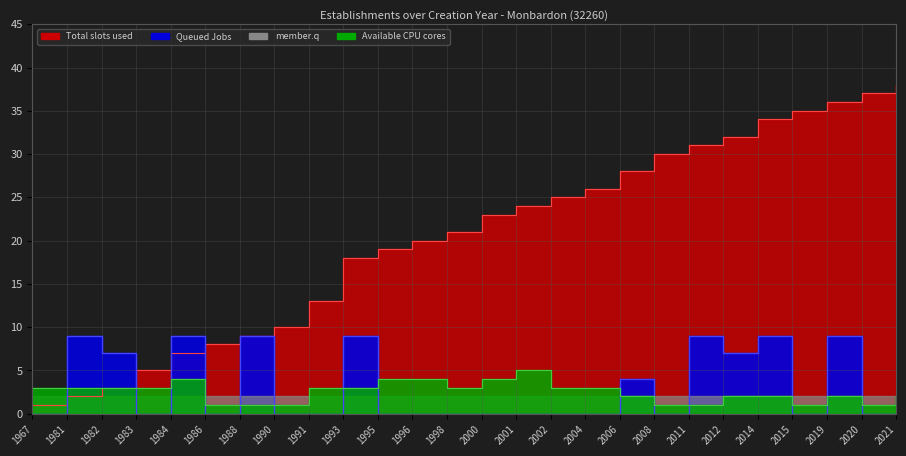

Which series has the widest spread of values?

cumulative_establishments